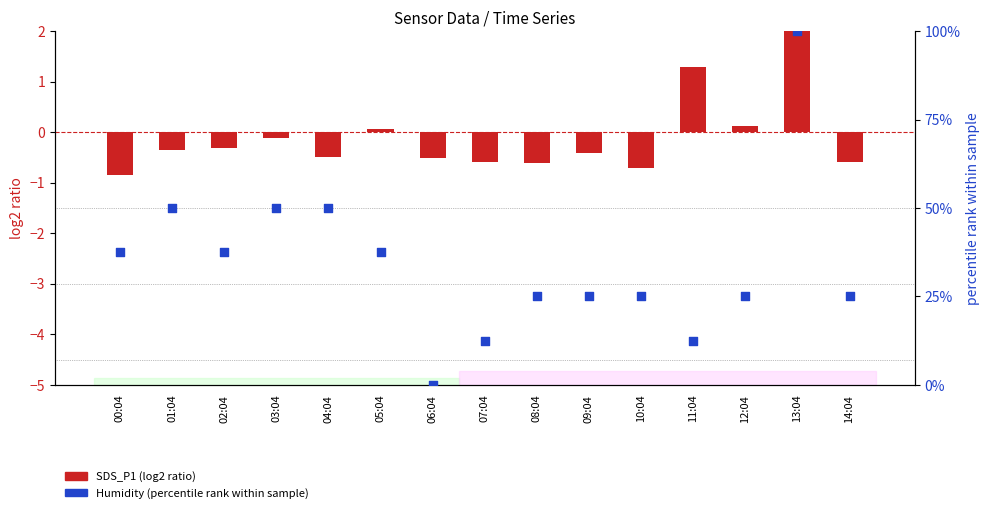

At which category is the sum across all series the highest?

13:04